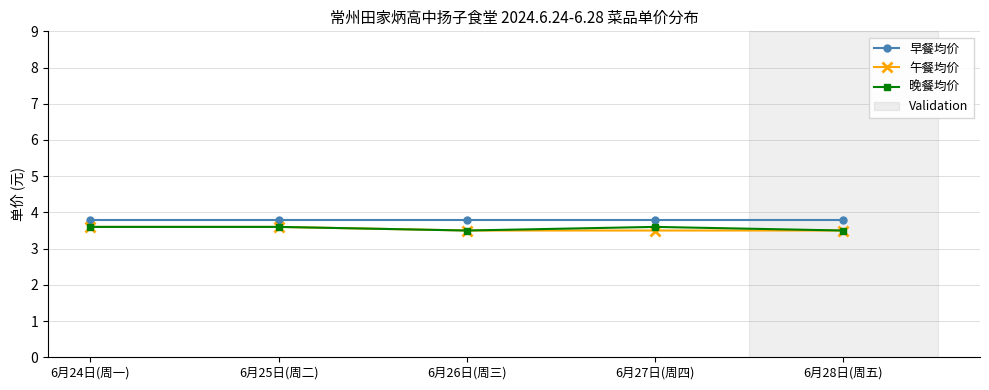

What are all the series names shown in the legend?

早餐均价, 午餐均价, 晚餐均价